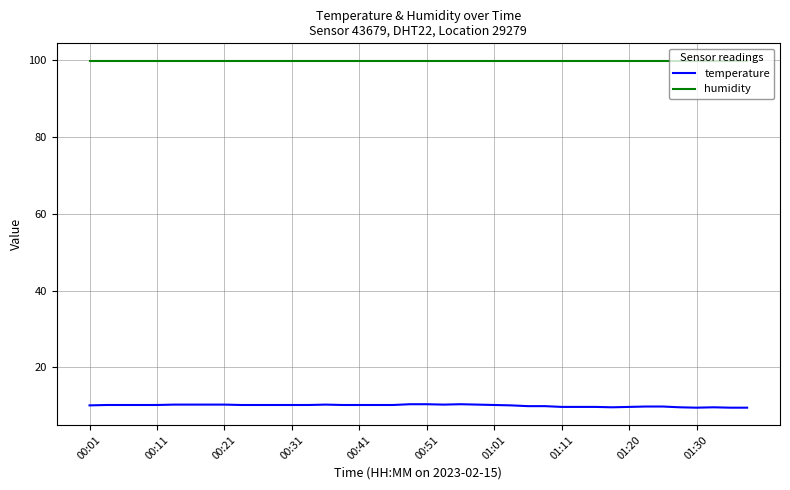

Which series has the largest total across all categories?

humidity